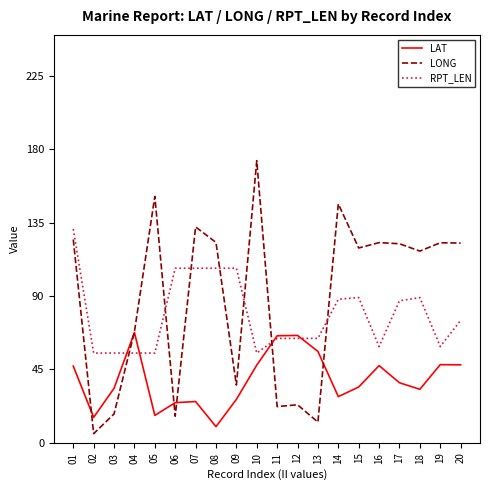

At which label is LAT closest to 38?

17